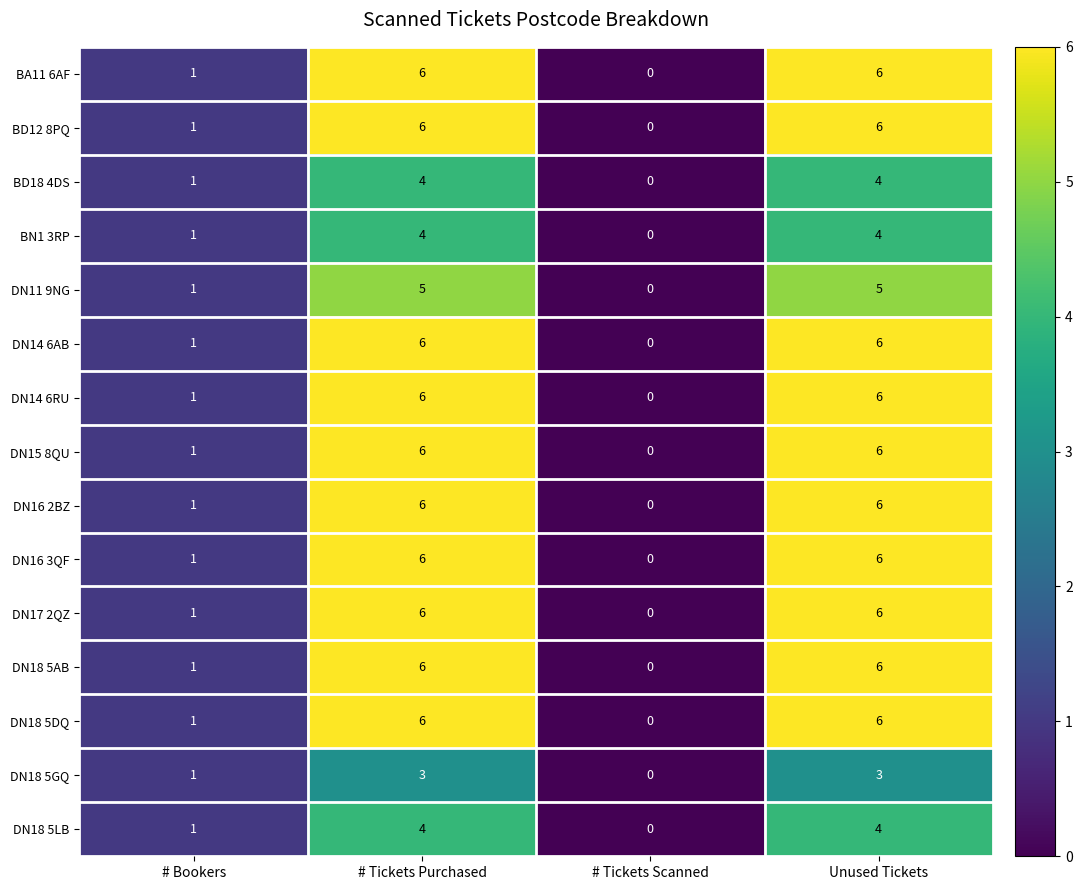

At which category does the chart reach its minimum across all series?

# Tickets Scanned